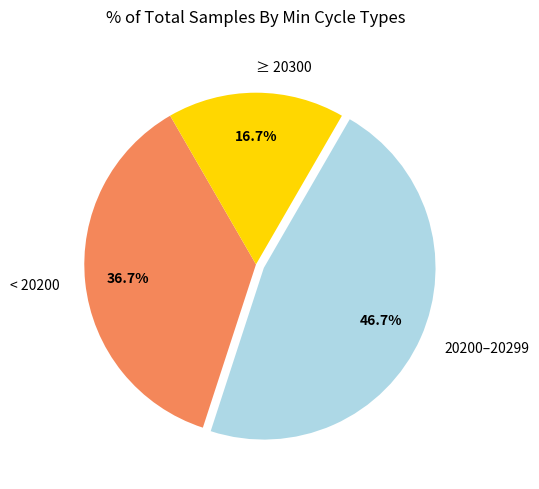

How many segments does this pie chart have?

3